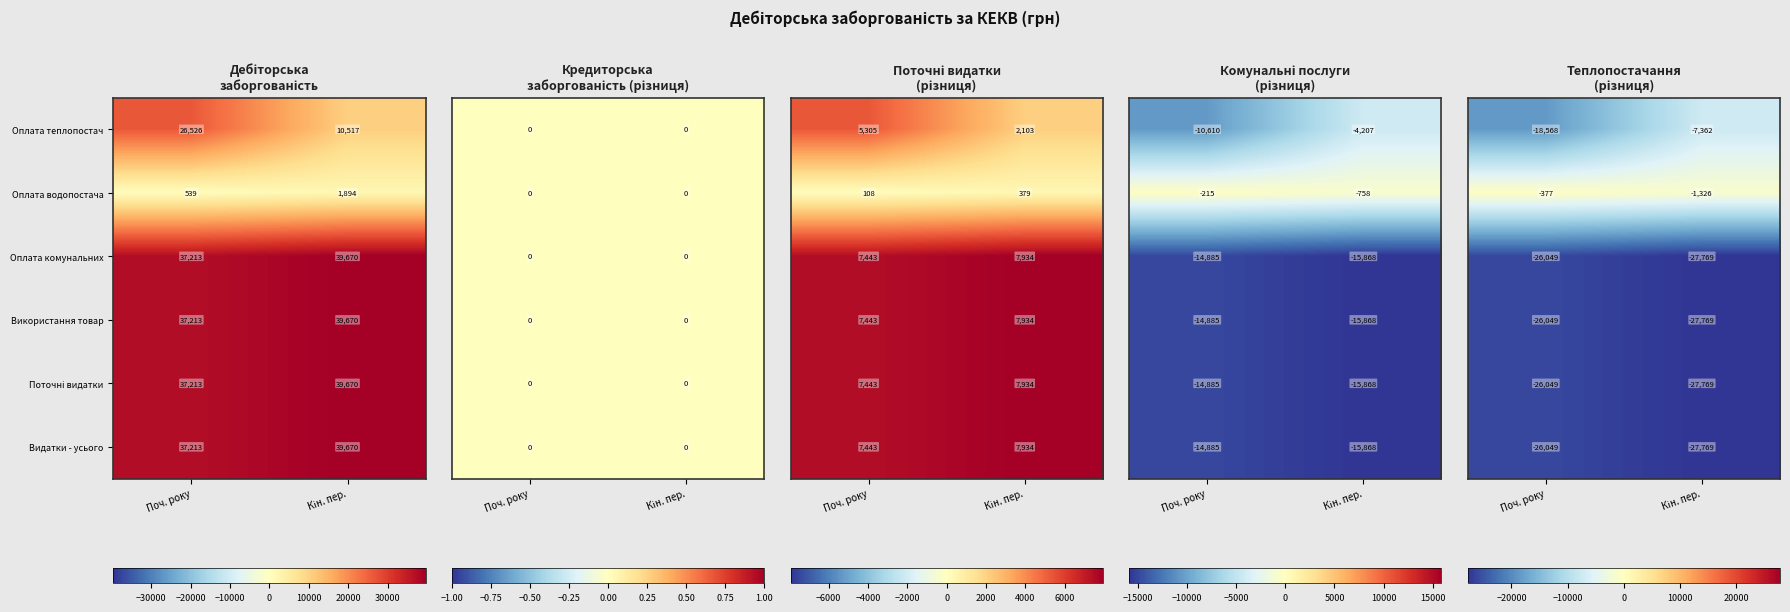

What is the difference between the maximum and minimum values in the Оплата водопостача series?

1355